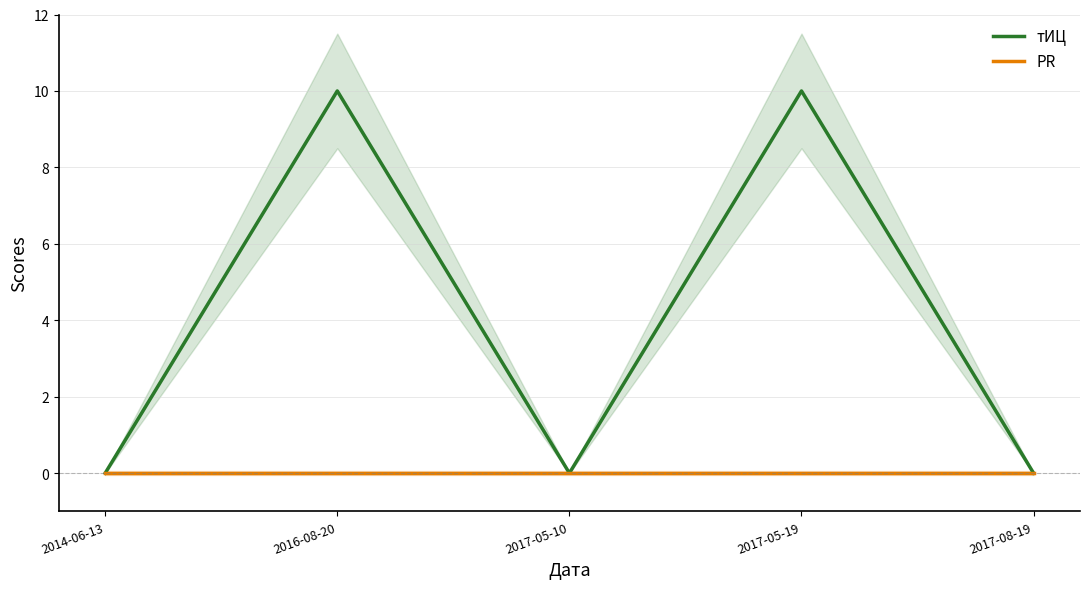

Where is the first local minimum for тИЦ?

2017-05-10